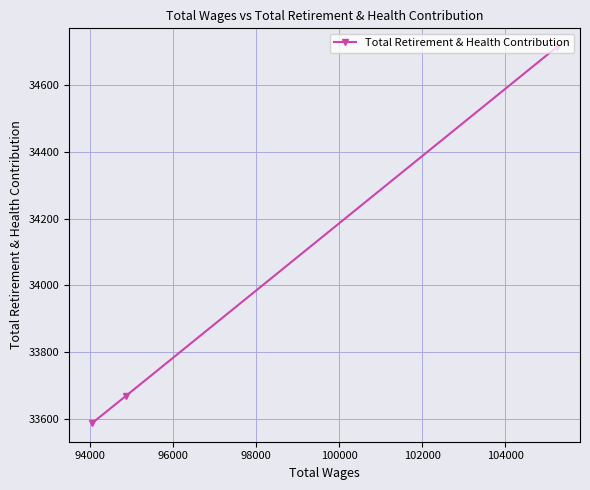

Is this an area chart (filled region under the line)?

No